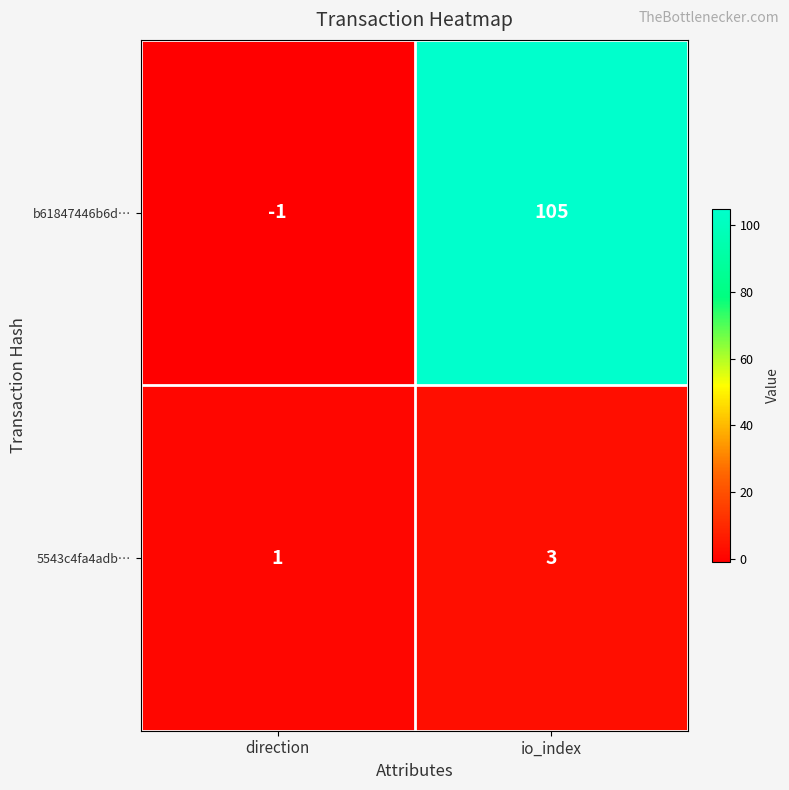

Rank the series by their average value, from lowest to highest.

5543c4fa4adb…, b61847446b6d…